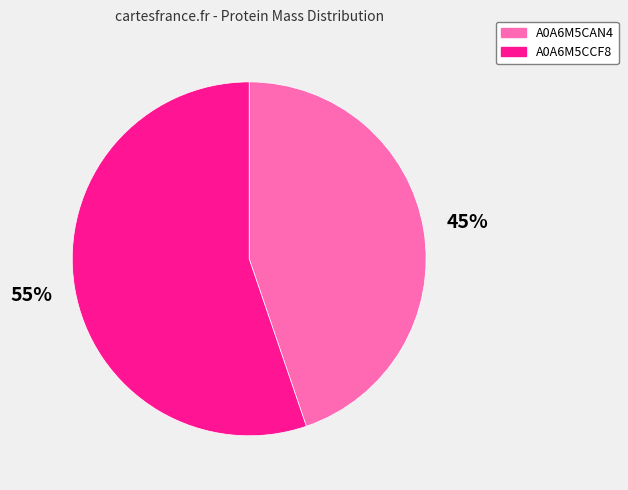

To the nearest percent, what is the difference between the largest and smallest slice percentages?

10%